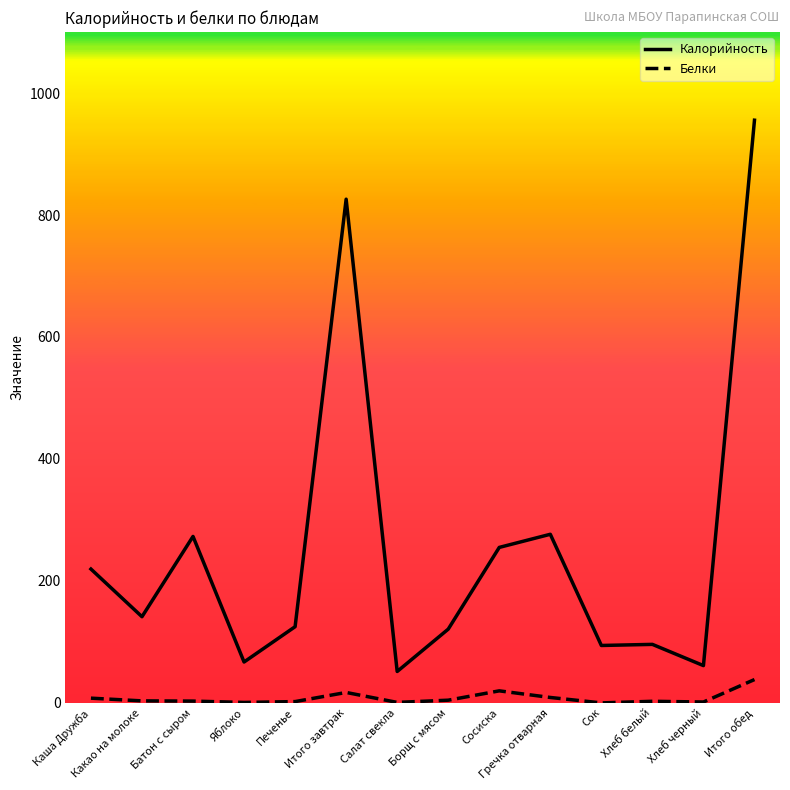

What are all the series names shown in the legend?

Калорийность, Белки